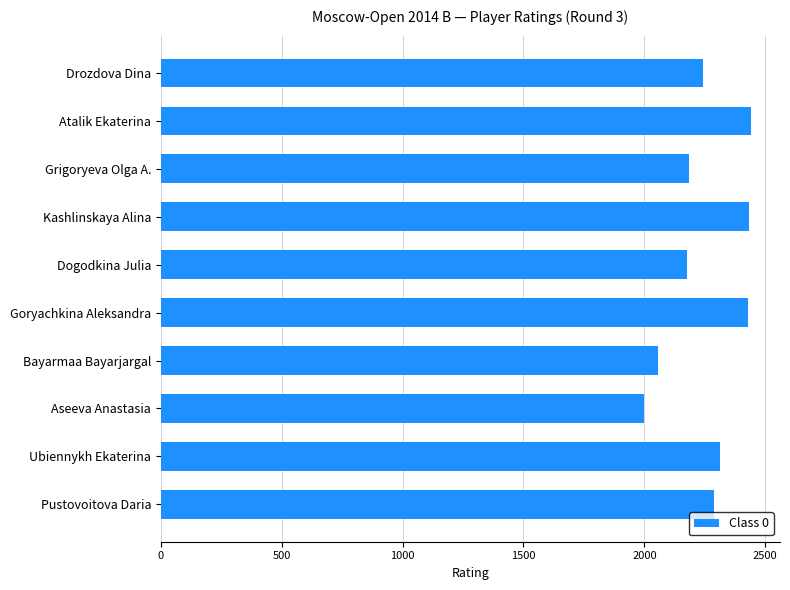

What is the maximum value shown in the chart?

2439